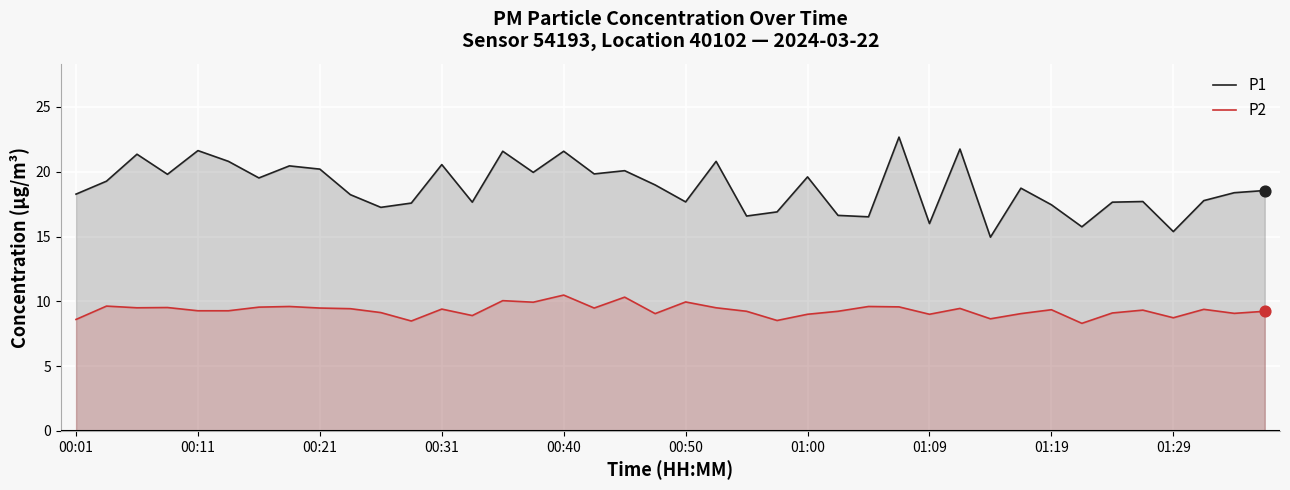

Which series has the largest Y range (max minus min)?

P1